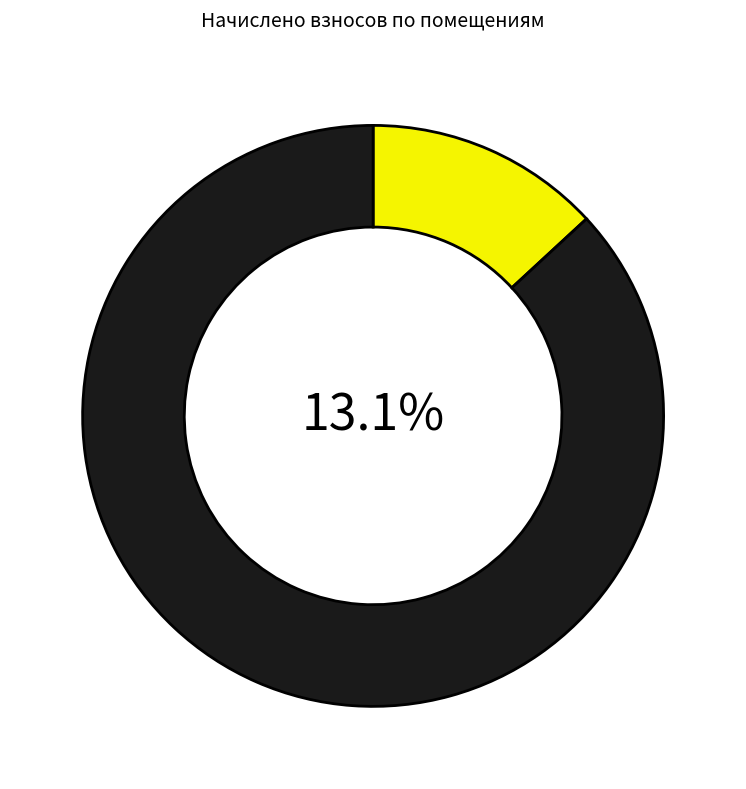

What is the ratio of the value at 2 to the value at ПОМЕЩЕНИЕ № 4?

0.9